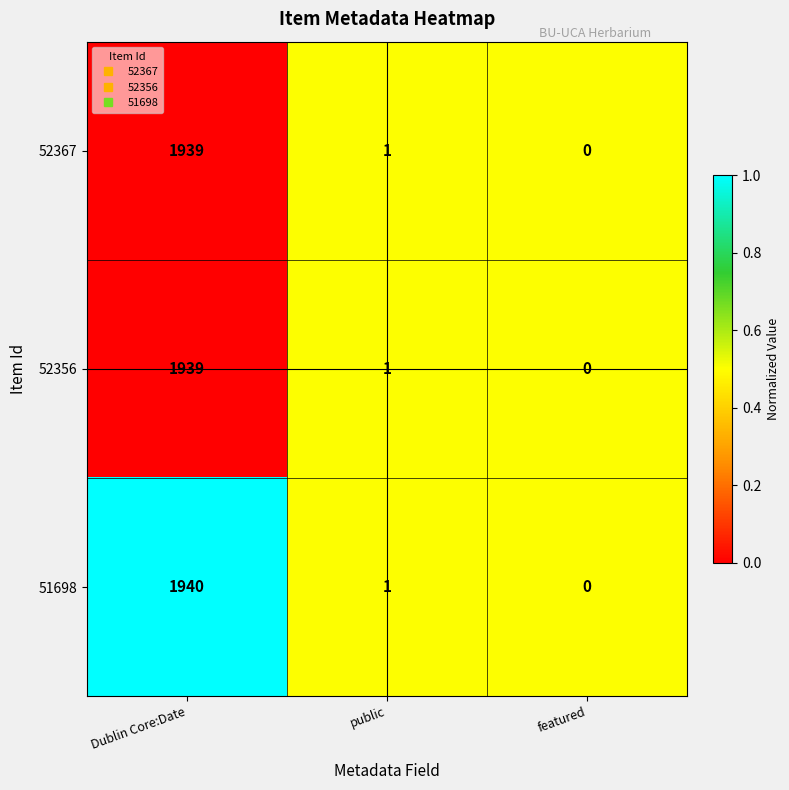

Rank the categories by 52356 value from highest to lowest.

Dublin Core:Date, public, featured